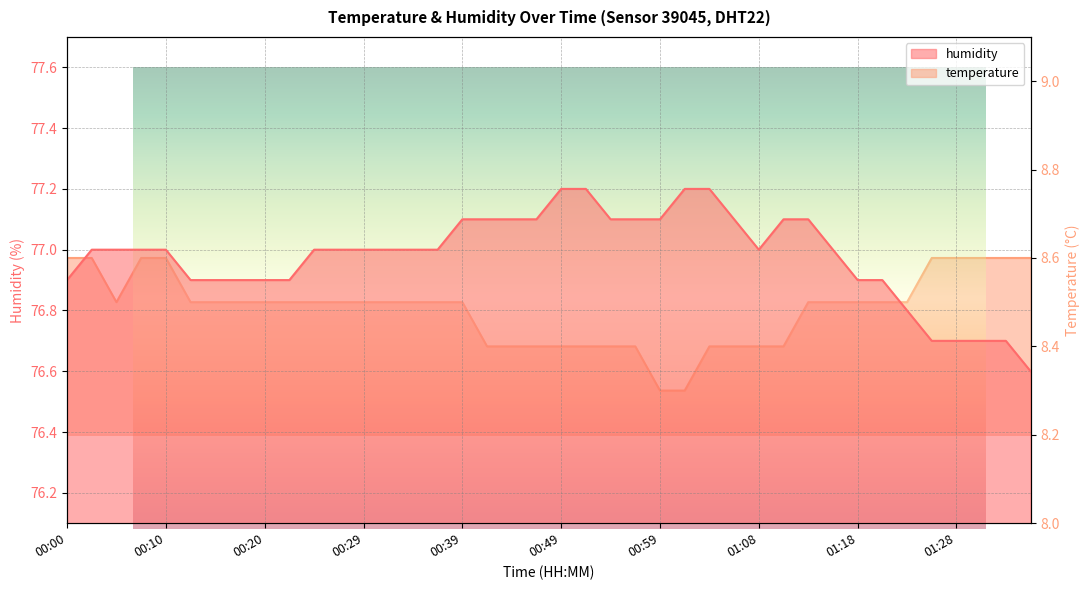

True or false: temperature has more than 0 interior local peaks.

False